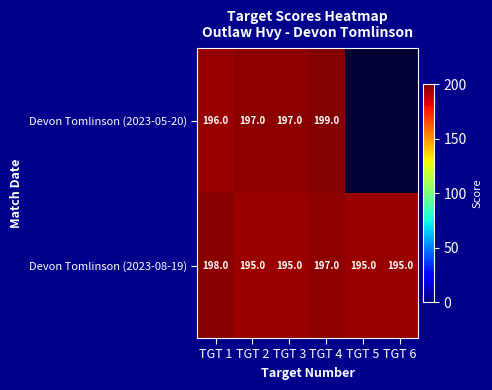

How many Devon Tomlinson (2023-08-19) values are between 195 and 197?

5